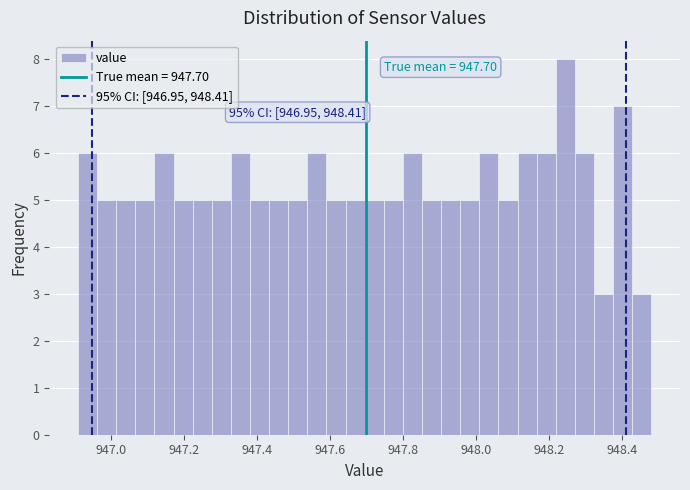

Read against the x-axis, roughly where is the centre of the tallest bar?

948.24